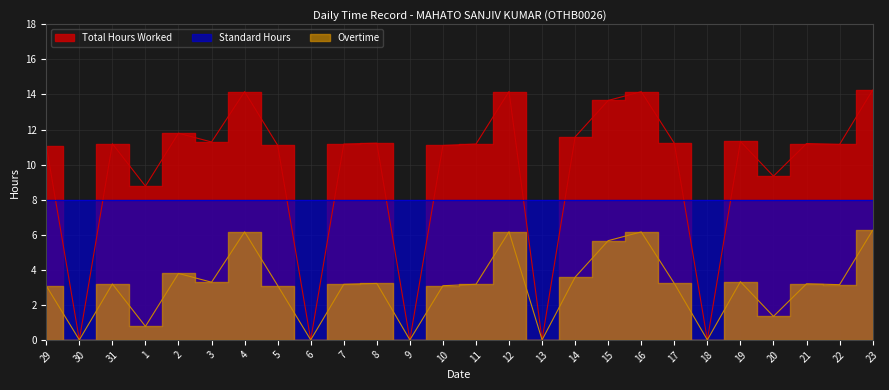

What is the label of the 24th point from the right?

31